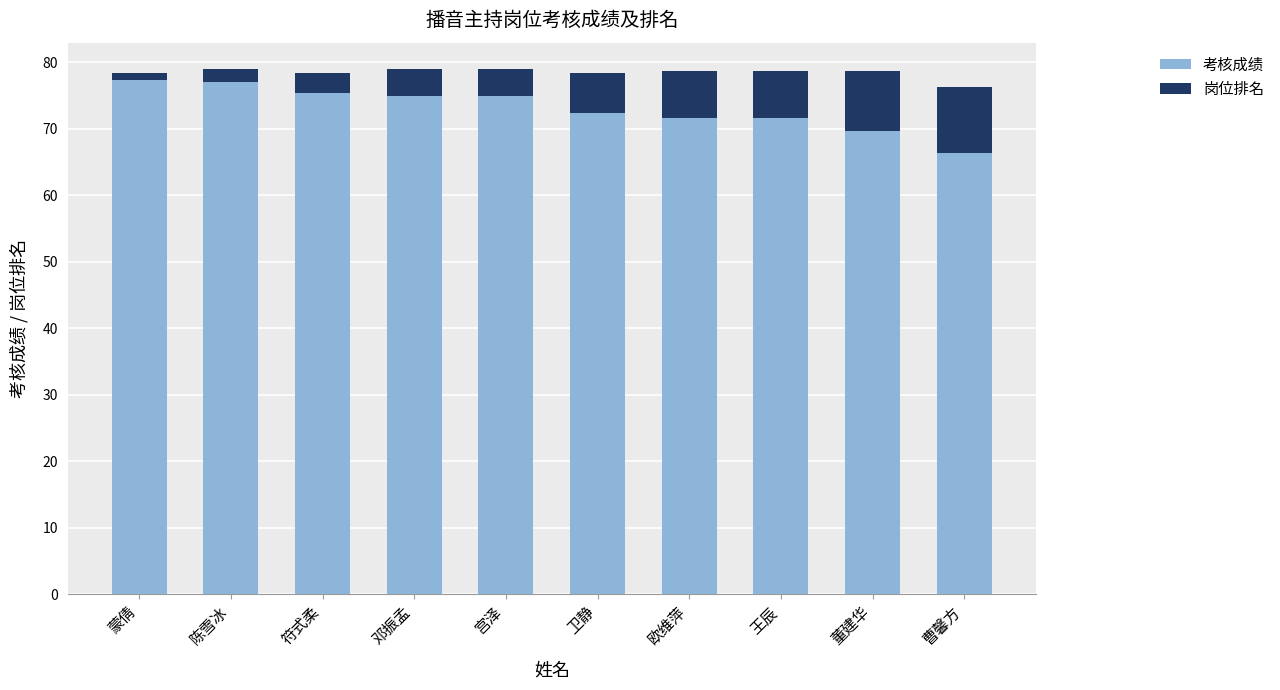

What is the difference between the second highest and second lowest values in the 考核成绩 series?

7.3